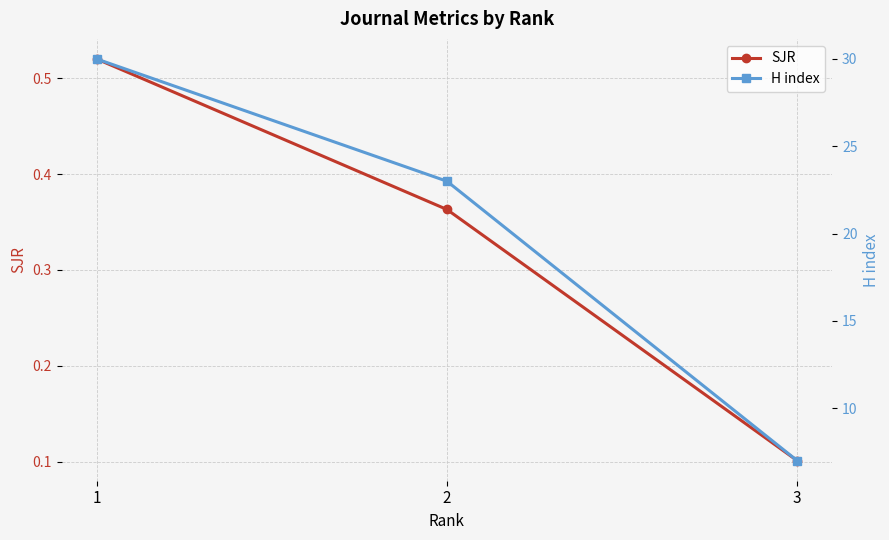

What are all the series names shown in the legend?

SJR, H index